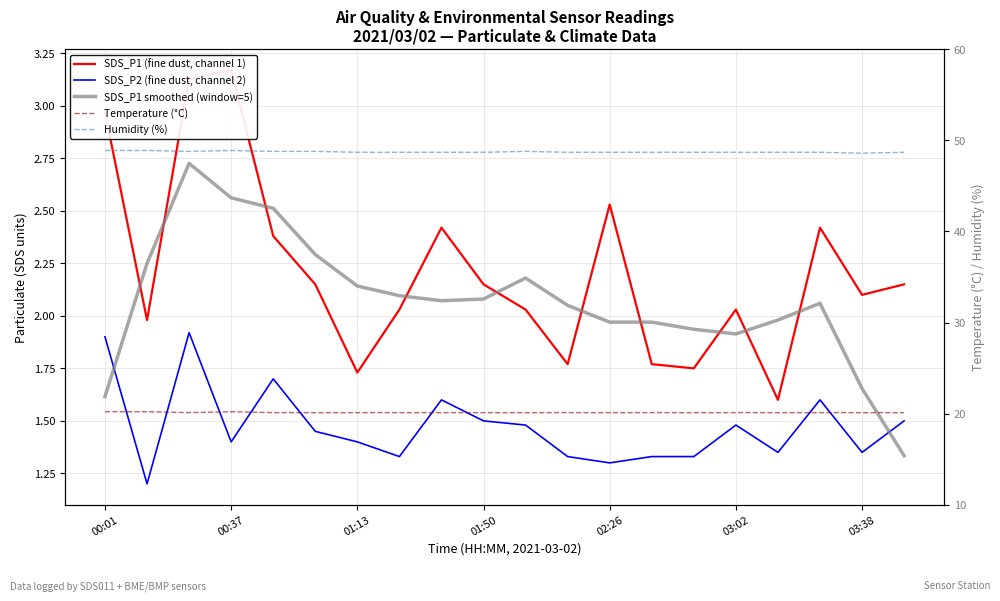

At 17, list the series in order from smallest to largest.

SDS_P2 (fine dust, channel 2), SDS_P1 smoothed (window=5), SDS_P1 (fine dust, channel 1), Temperature (°C), Humidity (%)